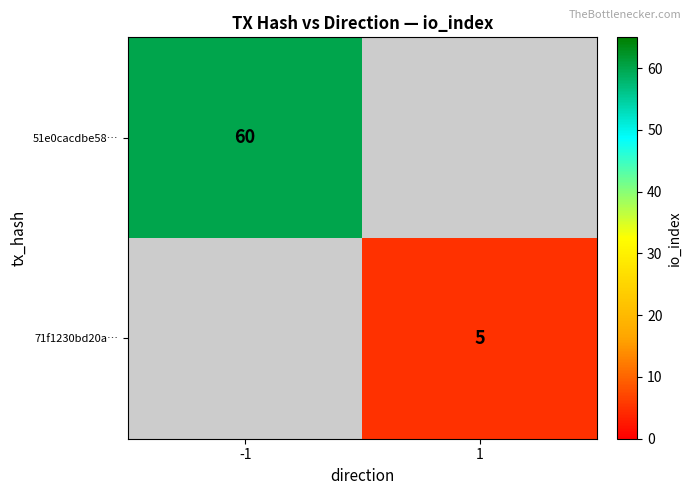

How many distinct data groups are displayed?

2